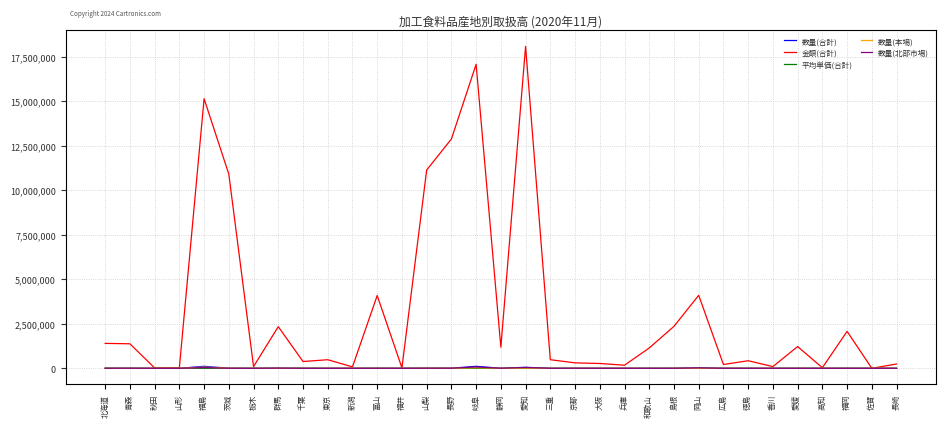

Is it true that 数量(合計) equals 174970 at 岐阜?

False